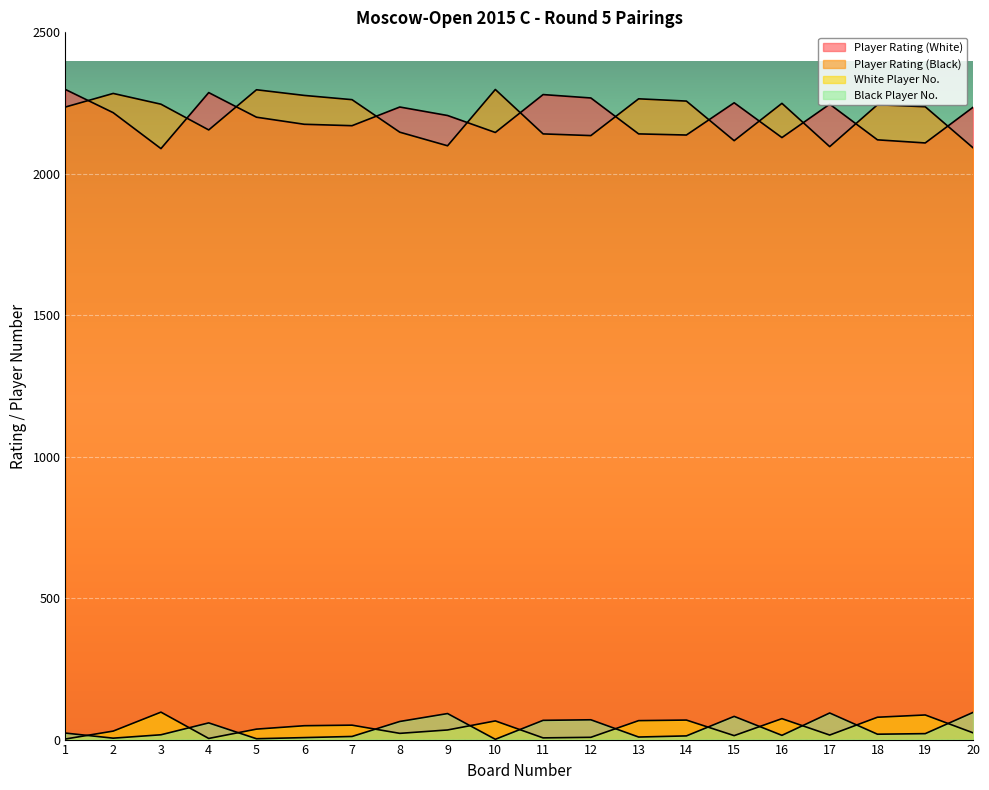

Between which two adjacent categories do Player Rating (Black) and Player Rating (White) first intersect?

1 and 2